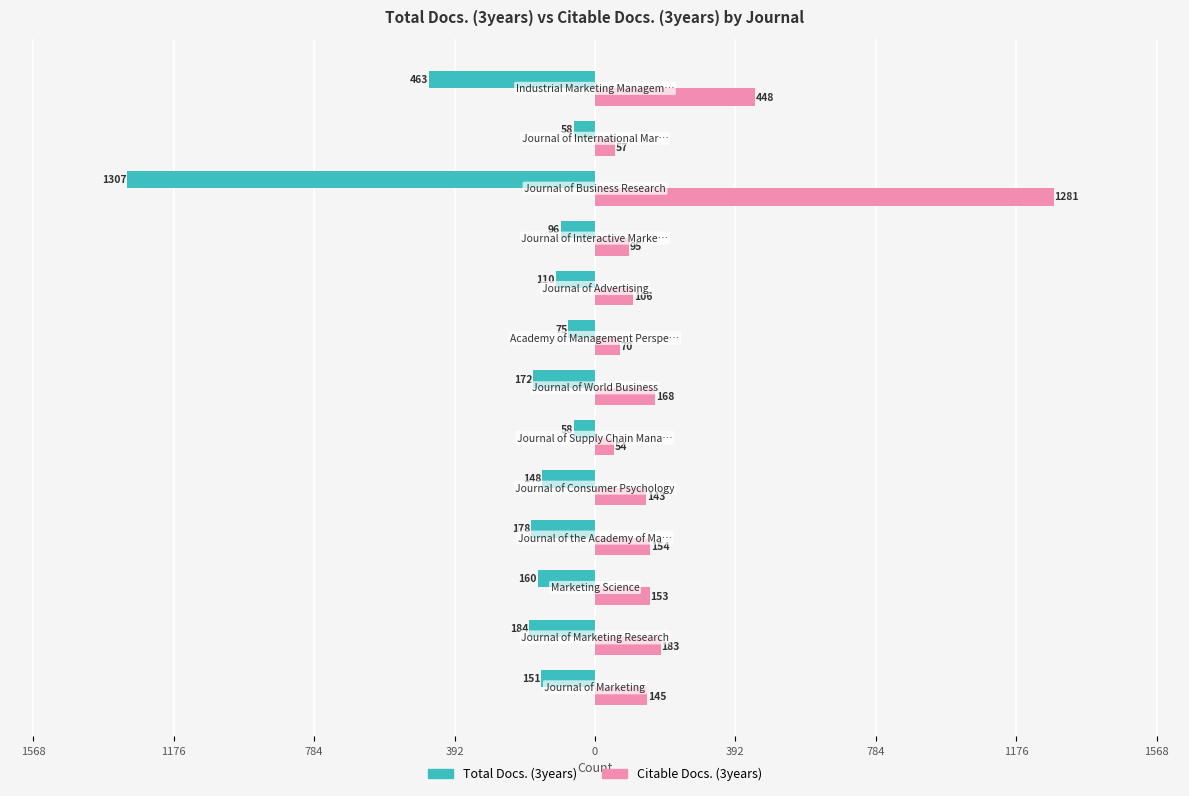

What are all the series names shown in the legend?

Total Docs. (3years), Citable Docs. (3years)